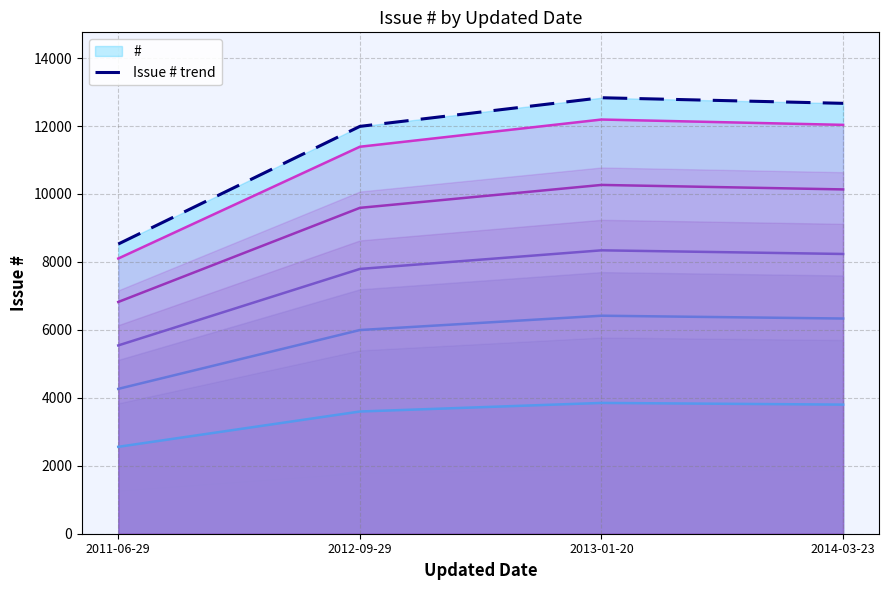

Reading right to left, list all the values displayed in this chart.

2014-03-23=12668	2013-01-20=12833	2012-09-29=11990	2011-06-29=8527